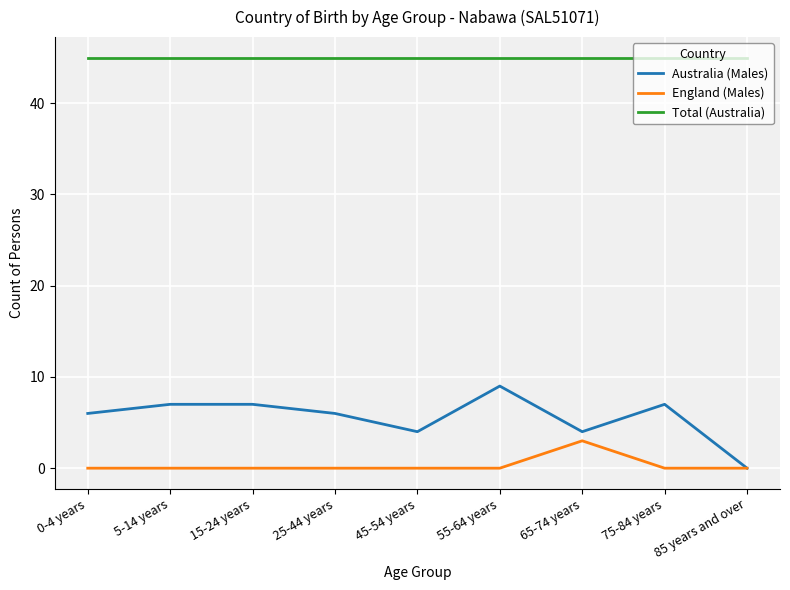

Reading left to right, what are all the values shown in this chart?

Australia (Males): 6	7	7	6	4	9	4	7	0
England (Males): 0	0	0	0	0	0	3	0	0
Total (Australia): 45	45	45	45	45	45	45	45	45